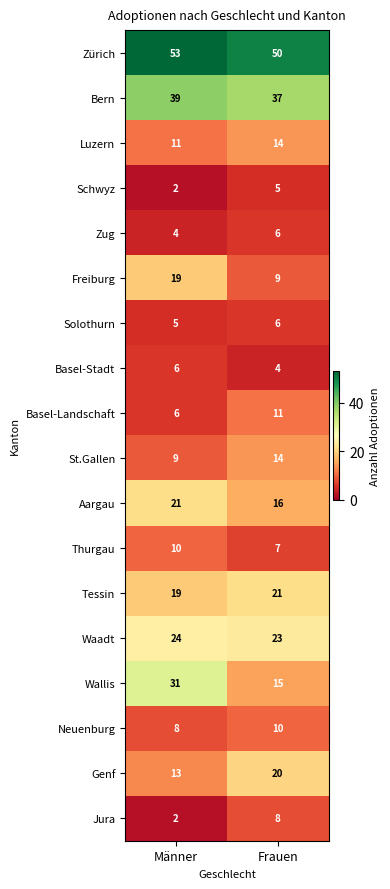

Which series has the largest total across all categories?

Zürich